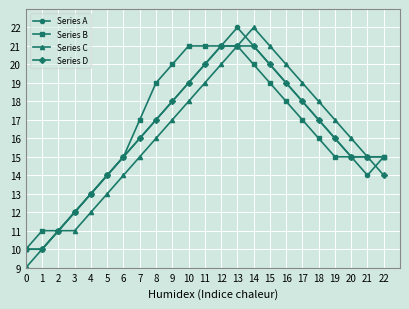

Read the Series D value at 2.

11